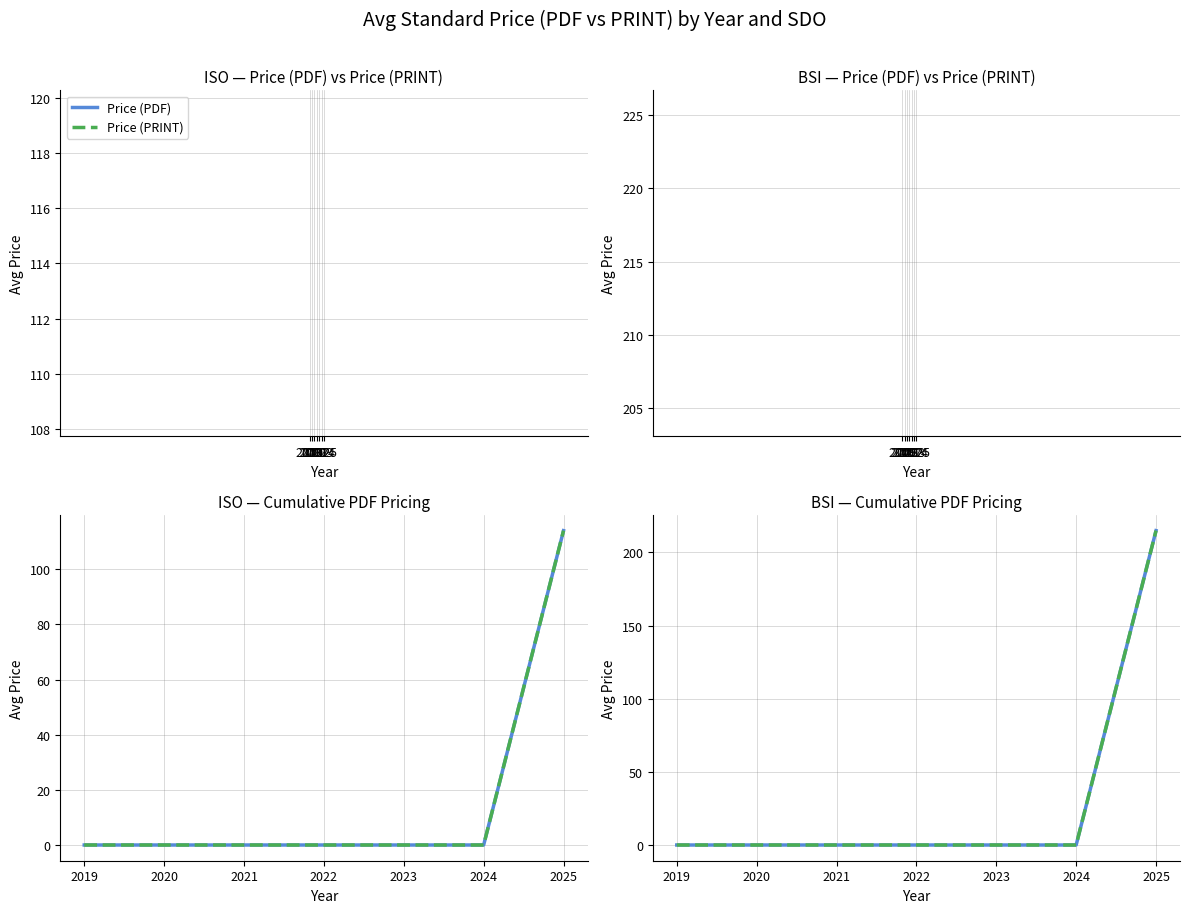

What is the sum of all Price (PDF) values?

214.9